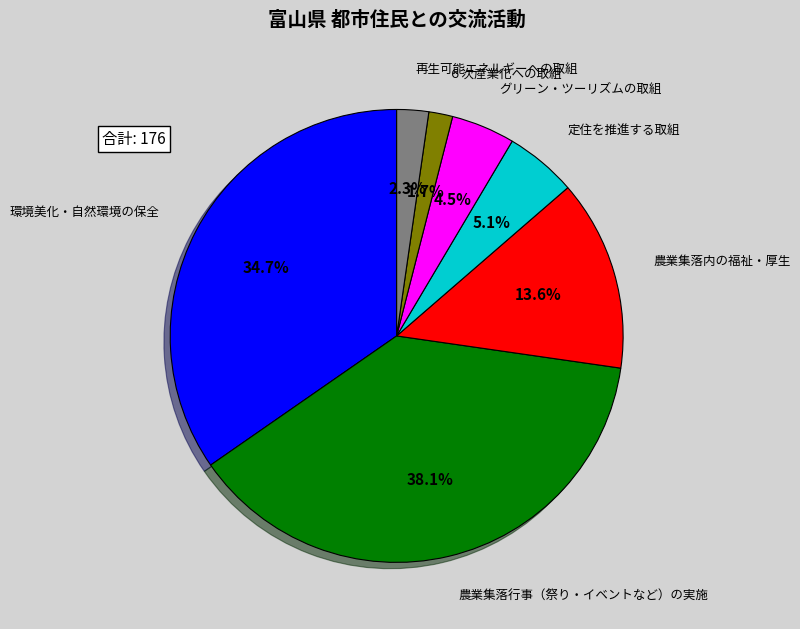

How many segments does this pie chart have?

7